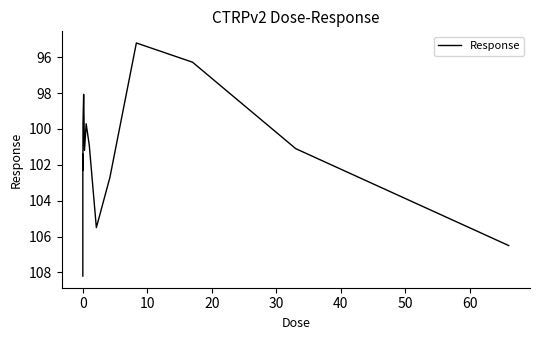

What is the maximum value shown in the chart?

108.2